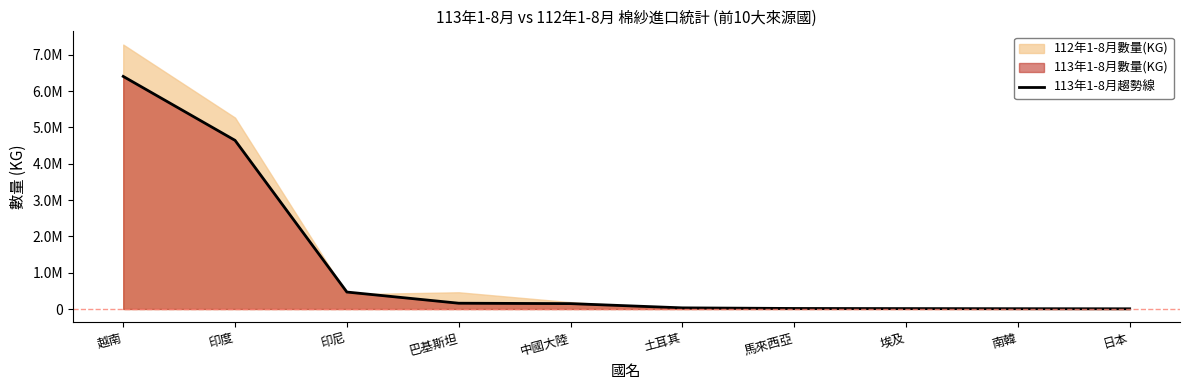

What is the sum of all values?

11894736